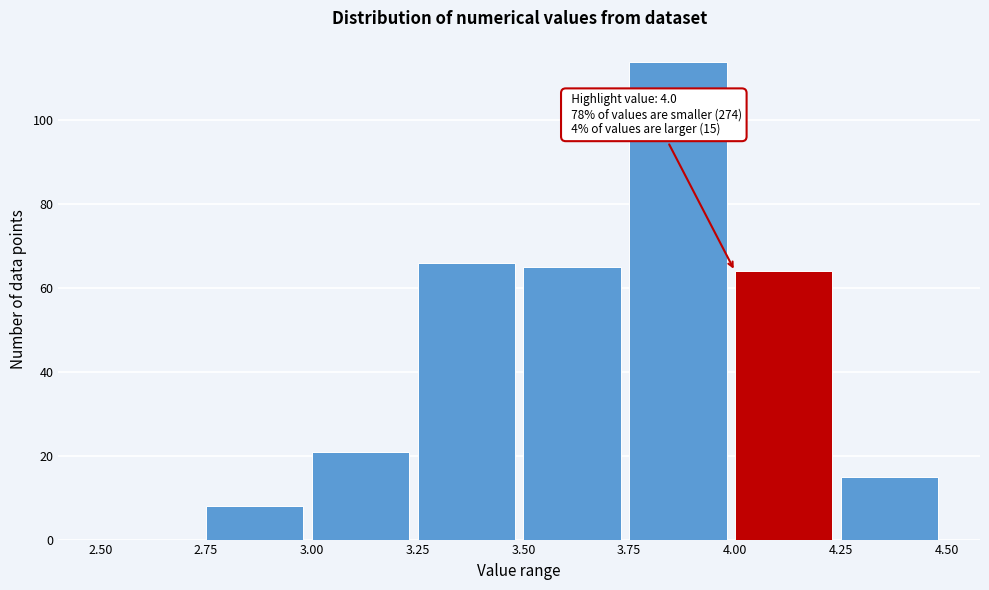

Which range on the x-axis has the tallest bar?

3.75 to 4.00